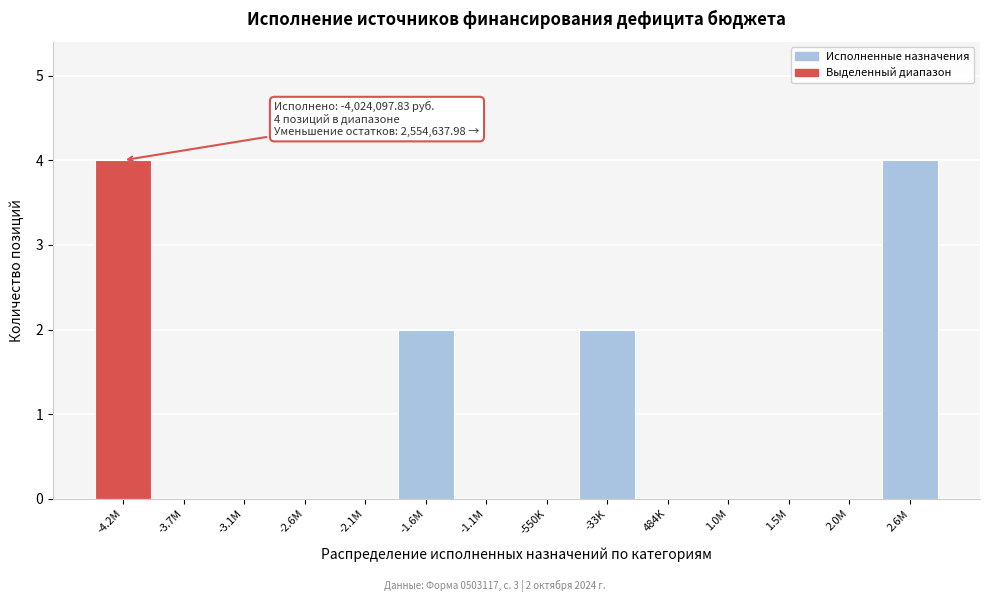

Reading right to left, what are all the values shown in this chart?

2.6M=4	2.0M=0	1.5M=0	1.0M=0	484K=0	-33K=2	-550K=0	-1.1M=0	-1.6M=2	-2.1M=0	-2.6M=0	-3.1M=0	-3.7M=0	-4.2M=4